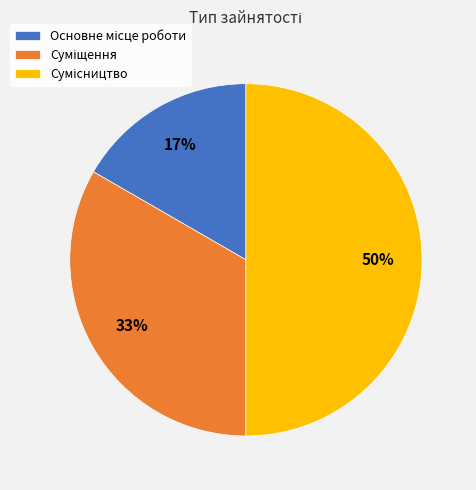

To the nearest percent, what is the difference between the largest and smallest slice percentages?

33%